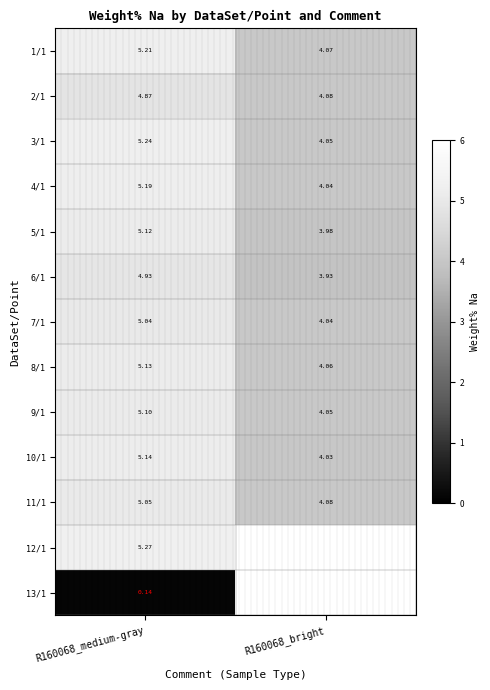

At which label is 7/1 closest to 4?

R160068_bright